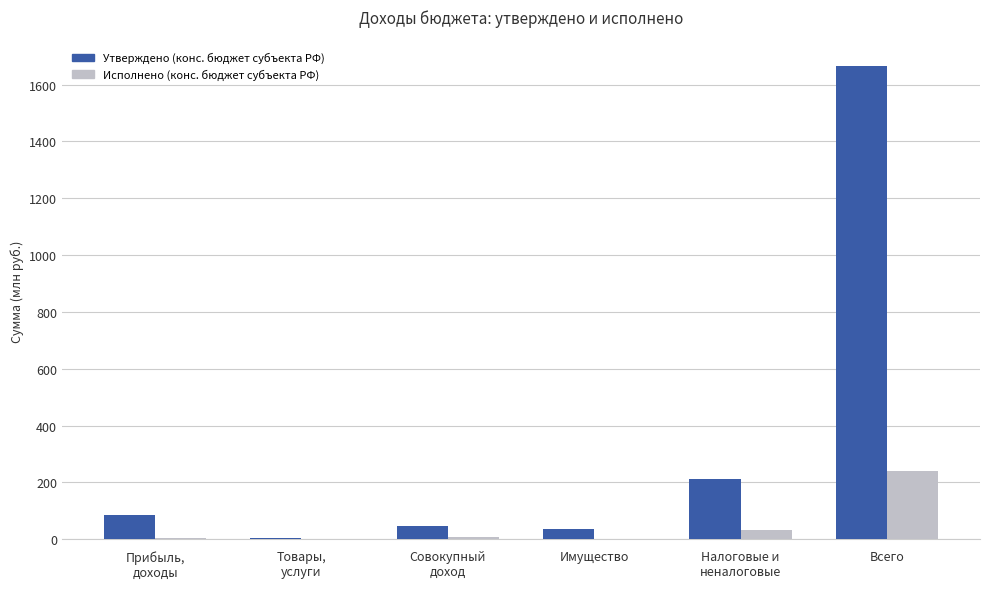

What is the sum of the Исполнено (конс. бюджет субъекта РФ) values at Налоговые и
неналоговые and Товары,
услуги?

33.8